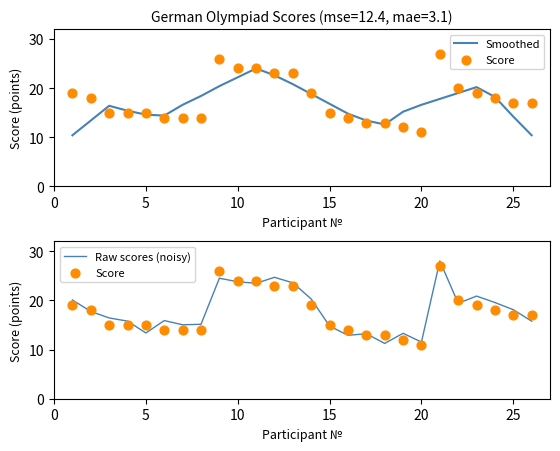

Which series contains the lowest Y value?

Smoothed